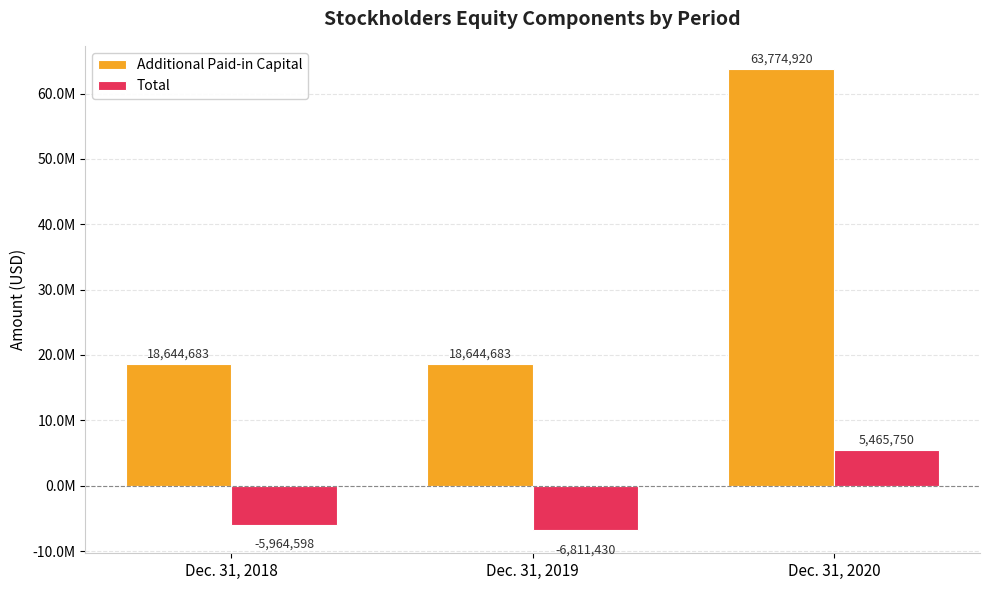

The value of Total at Dec. 31, 2018 is -9897081. True or false?

False